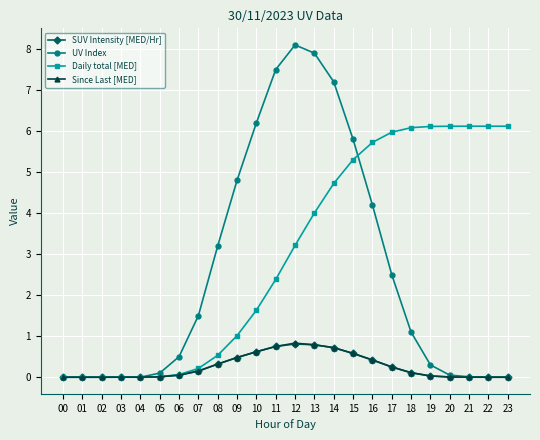

Is it true that UV Index equals 12.0 at 11?

False